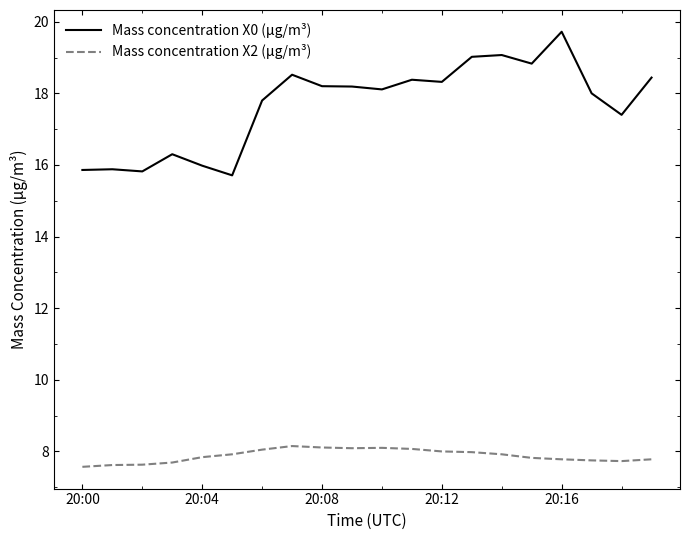

True or false: Mass concentration X0 (μg/m³) and Mass concentration X2 (μg/m³) cross at least once.

False